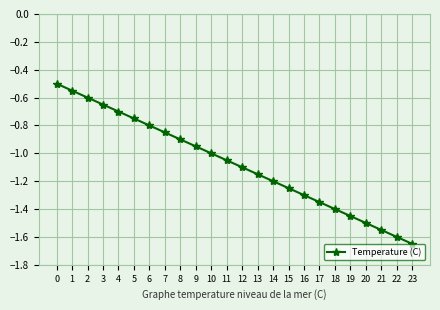

True or false: the data has more than 1 interior local peaks.

False